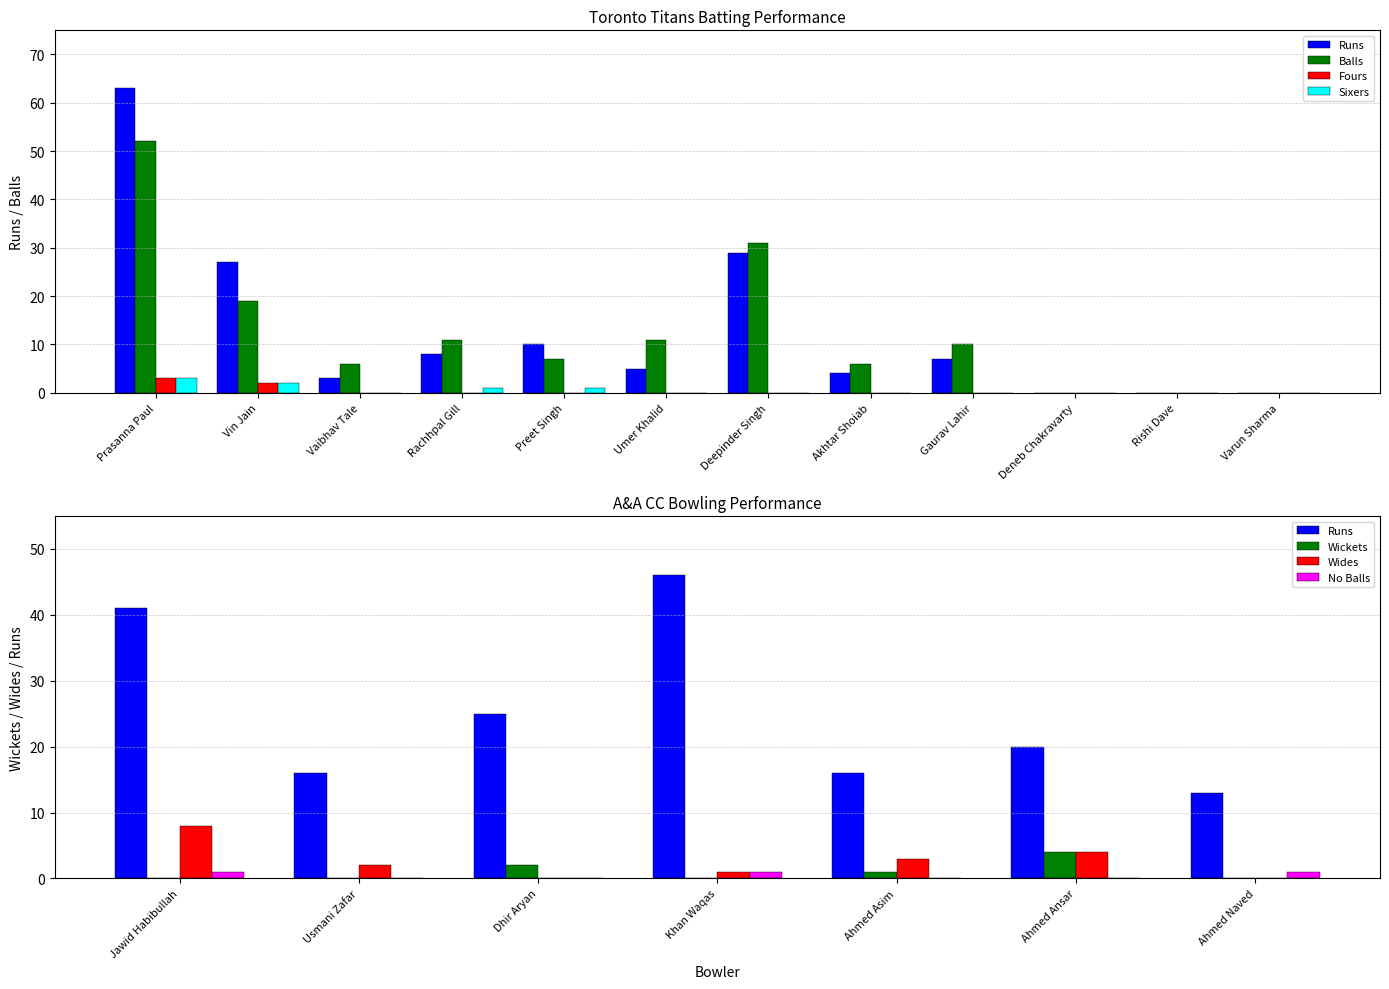

What is the label of the 4th bar from the right?

Gaurav Lahir